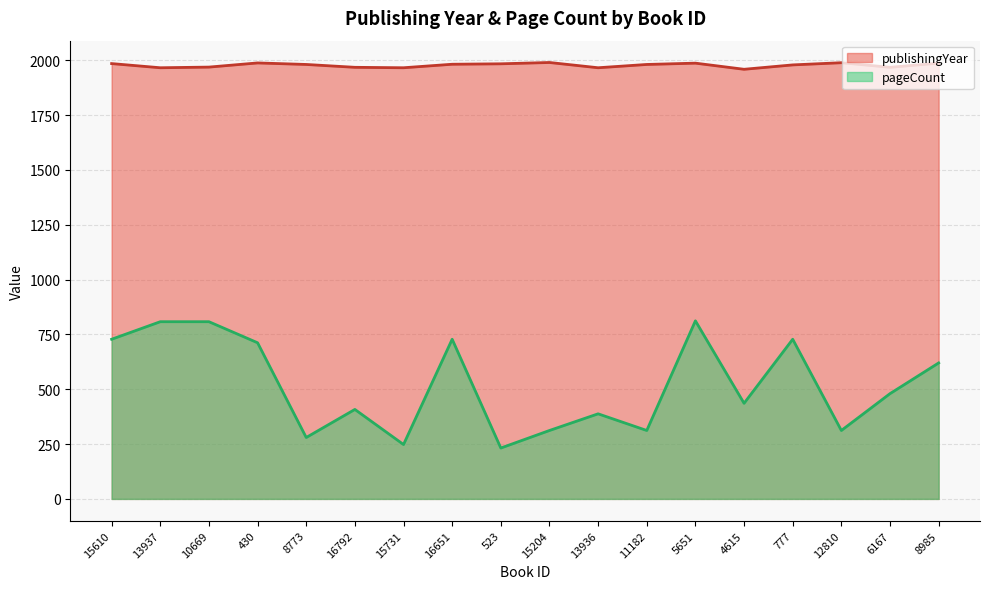

Reading left to right, list all the values displayed in this chart.

publishingYear: 1985	1966	1969	1988	1981	1968	1966	1982	1984	1990	1966	1981	1987	1959	1979	1989	1968	1987
pageCount: 728	808	808	712	280	408	248	728	232	312	388	312	812	436	728	312	480	620